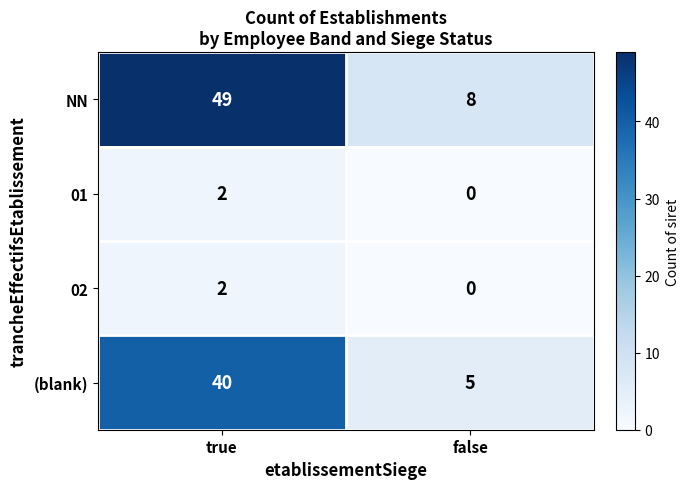

How many positive values does the 02 series have?

1